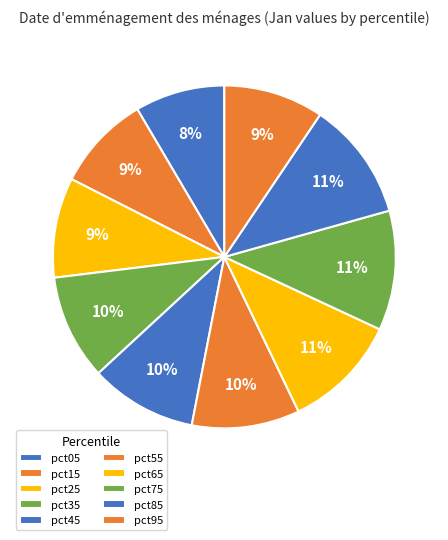

Count the number of slices in the pie.

10